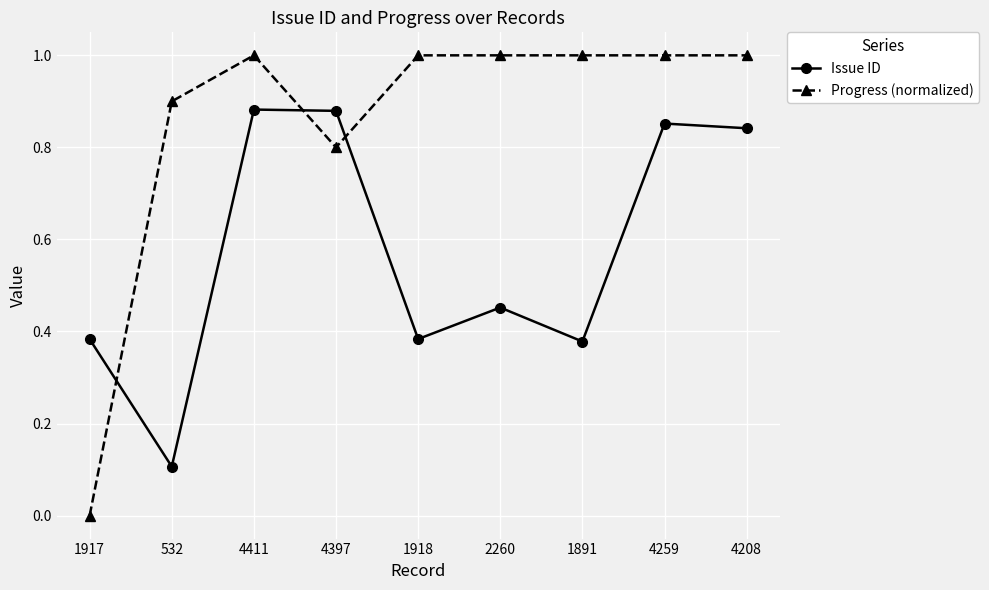

How many distinct data groups are displayed?

2